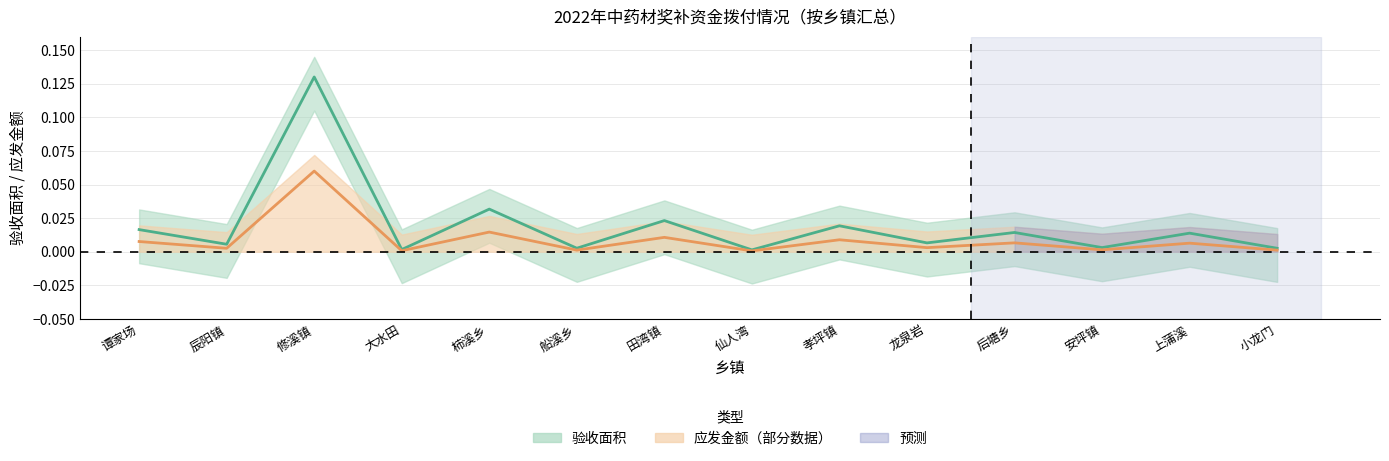

Rank the series by their average value, from highest to lowest.

验收面积（均线）, 应发金额（均线）